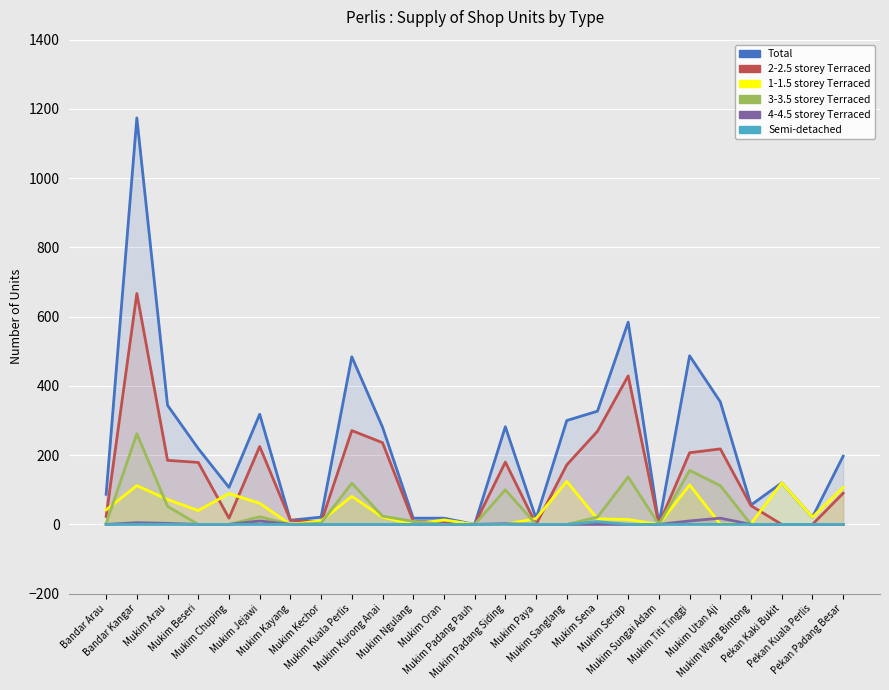

Does the chart display data point markers on the line(s)?

No